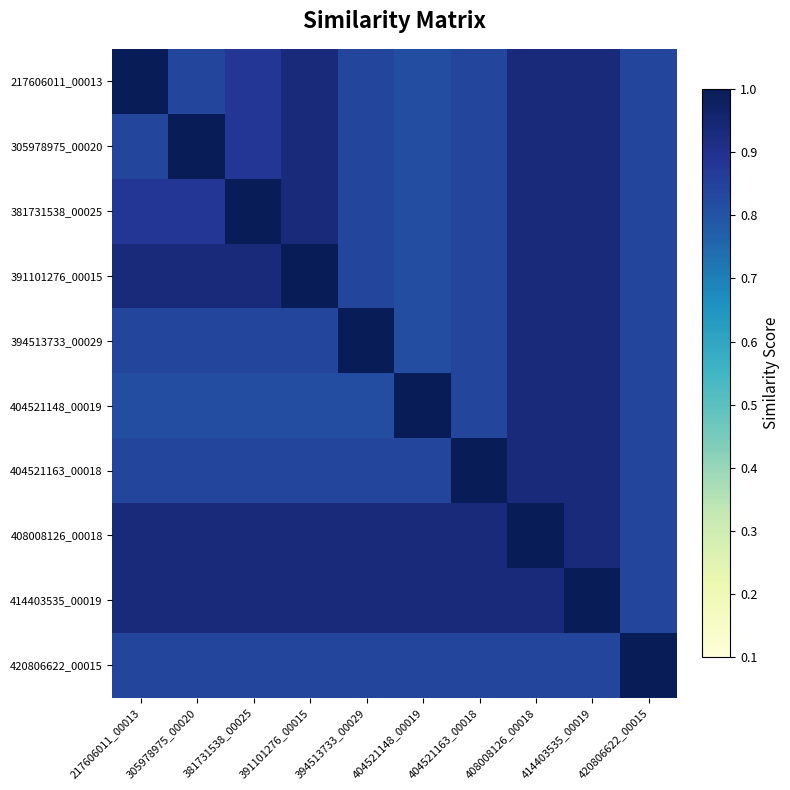

At how many categories does at least one series exceed 0?

10